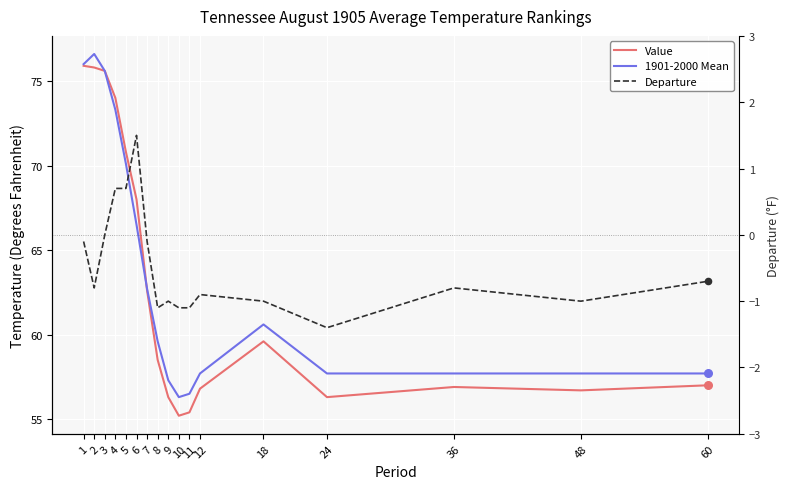

At which category is the sum across all series the highest?

1